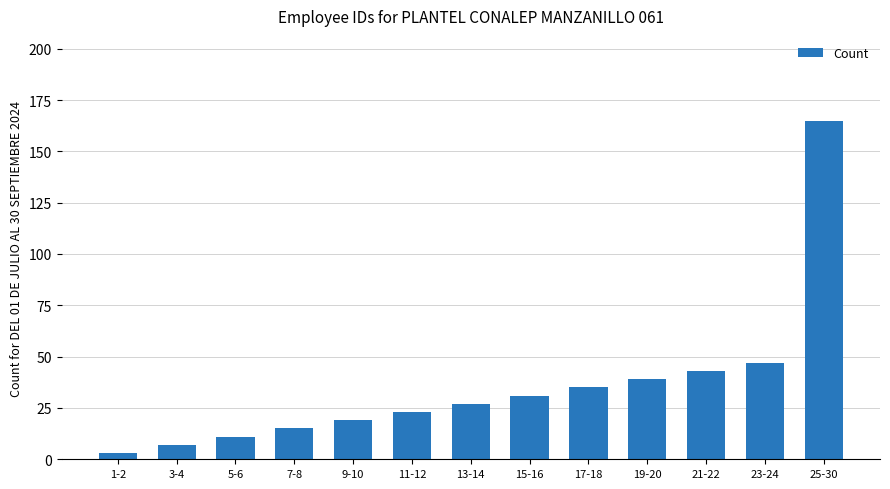

What is the ratio of the value at 25-30 to the value at 5-6?

15.0